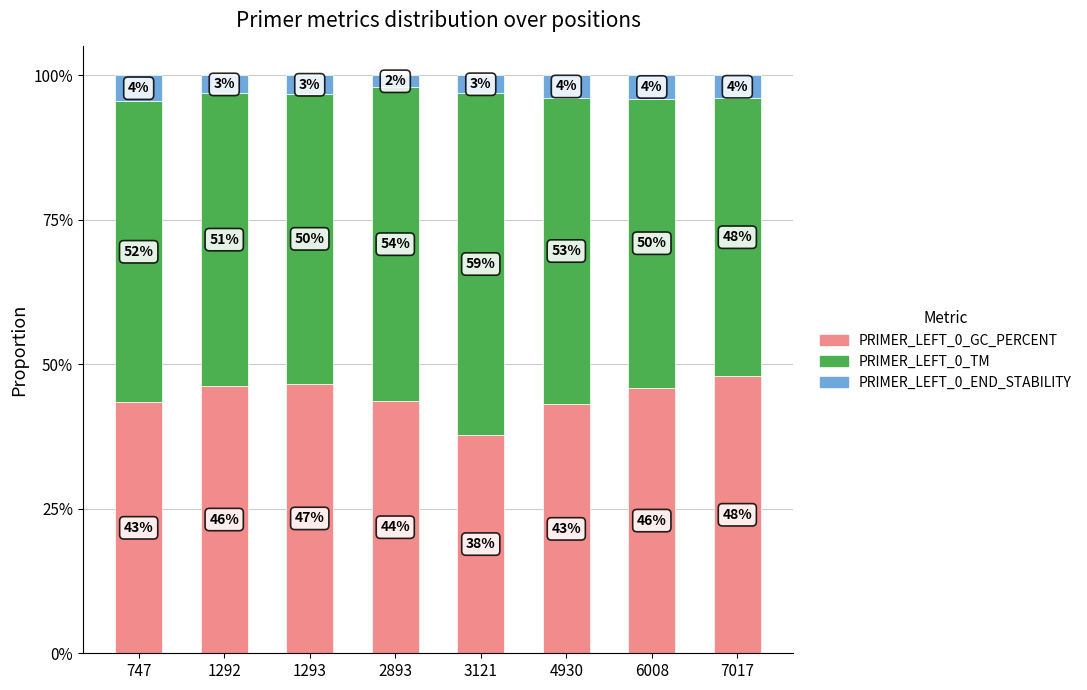

Are the bars grouped side by side (vs. stacked)?

No